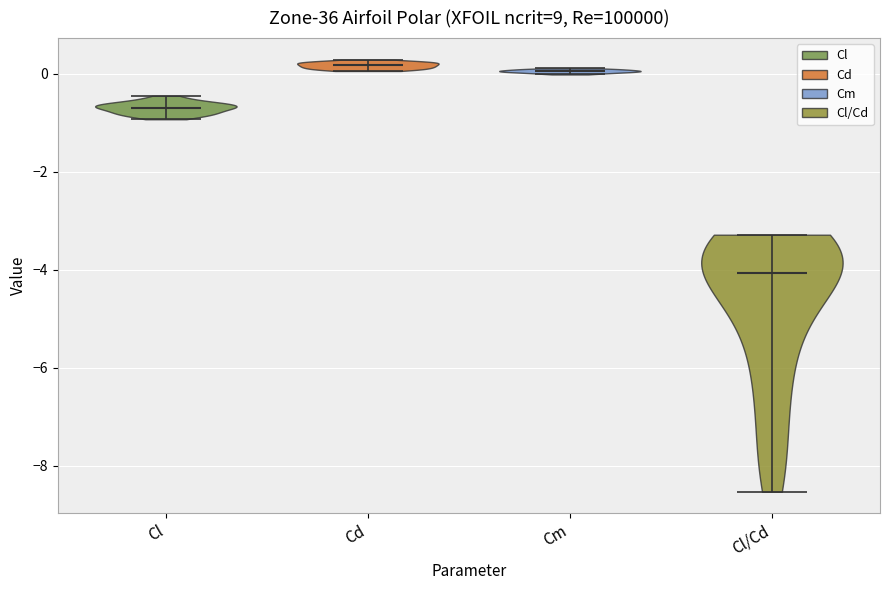

Reading left to right, read every violin against the y-axis: where its median line is, and the lowest and highest points it reaches. The values are not printed on the chart, so give them approximately, as read against the axis.

Cl: median line -0.8, lowest point -1.0, highest point -0.4
Cd: median line 0.2, lowest point 0.0, highest point 0.2
Cm: median line 0.0, lowest point 0.0, highest point 0.2
Cl/Cd: median line -4.0, lowest point -8.6, highest point -3.2